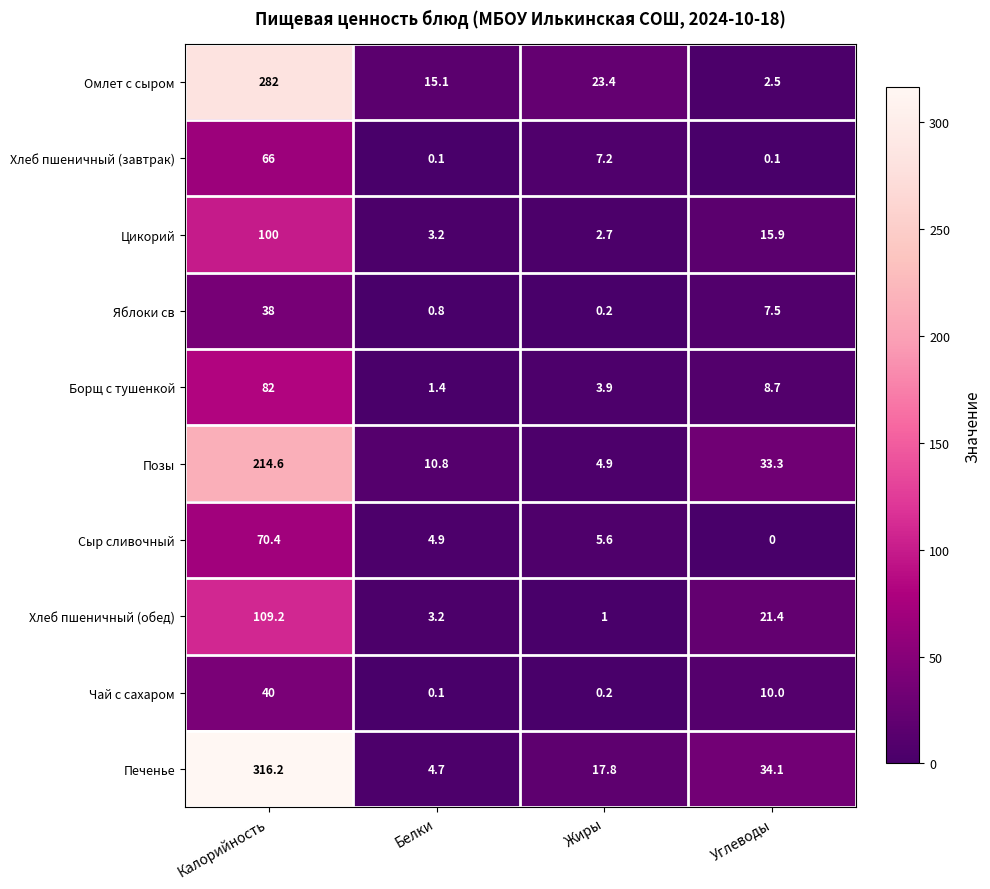

Which series has the largest range (max minus min)?

Печенье